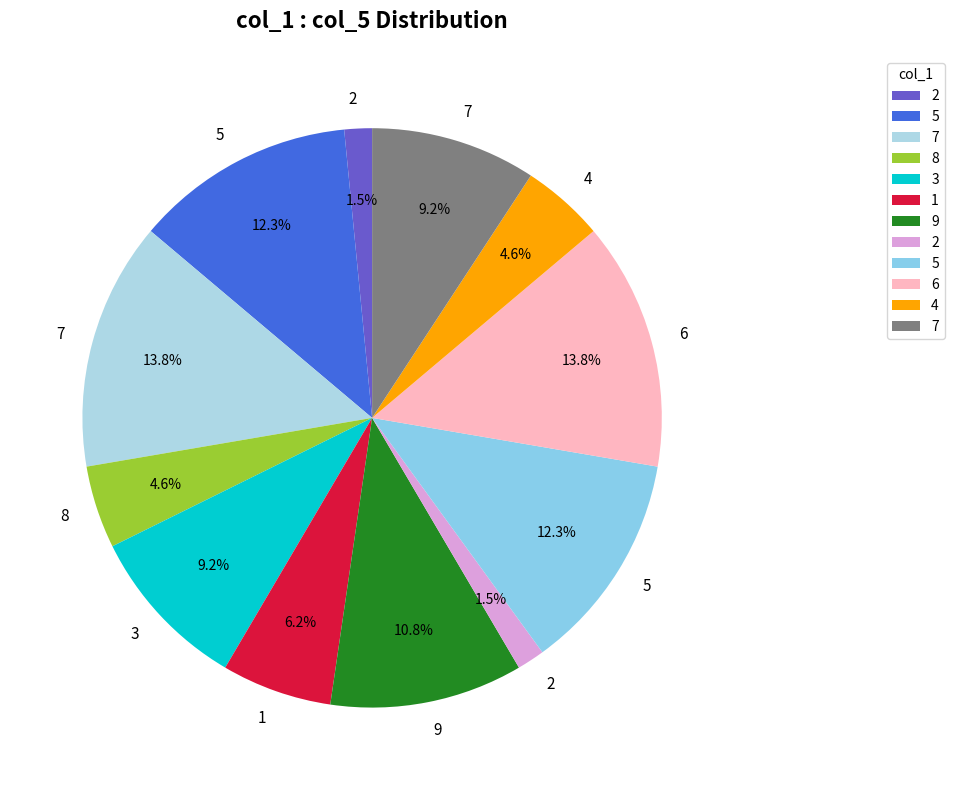

How many slices are in this pie chart?

12